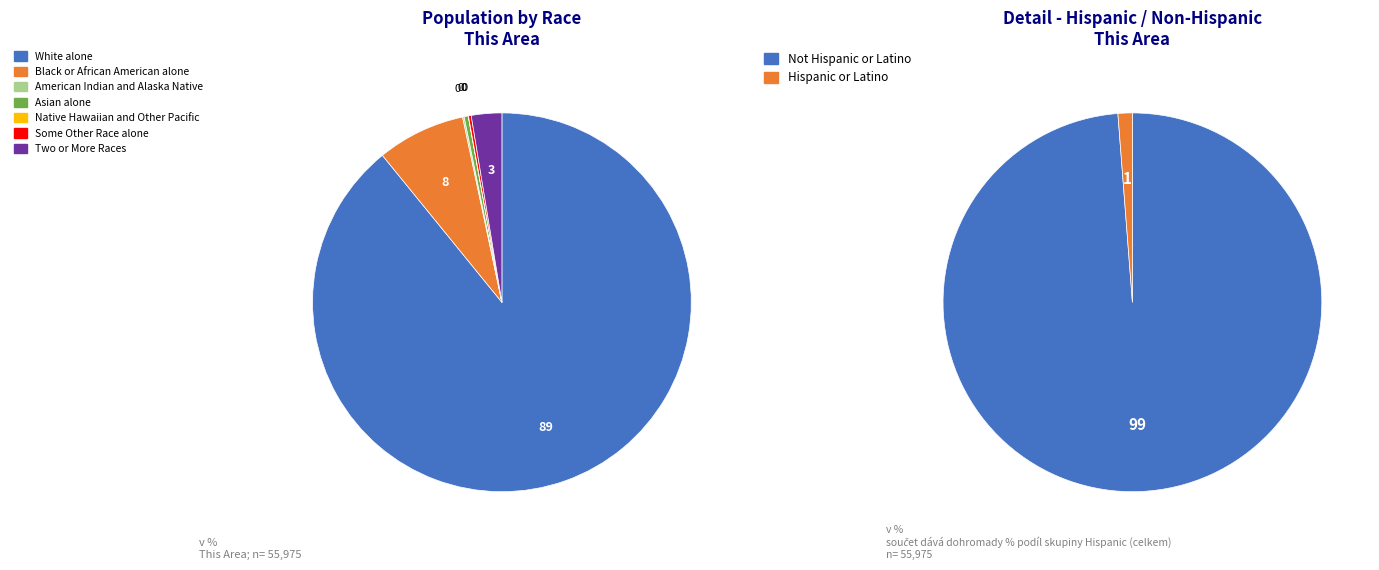

How many segments does this pie chart have?

7